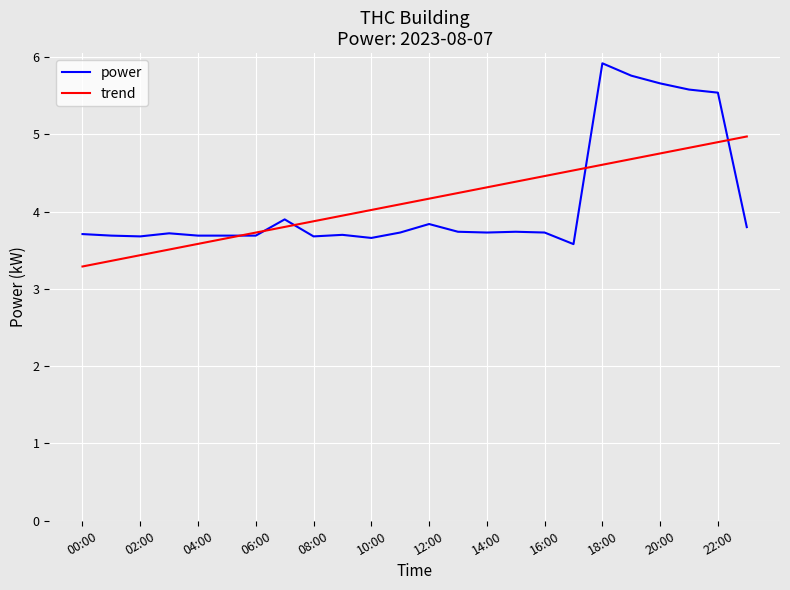

What is the sum of all trend values?

99.2